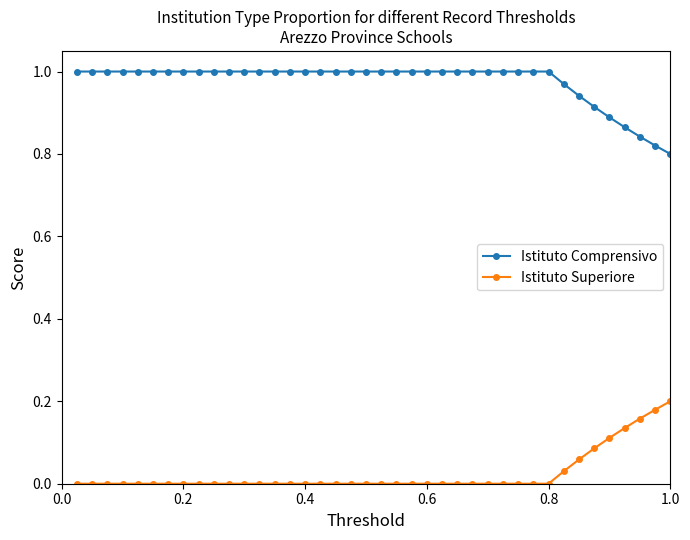

True or false: Istituto Superiore and Istituto Comprensivo intersect in this chart.

False